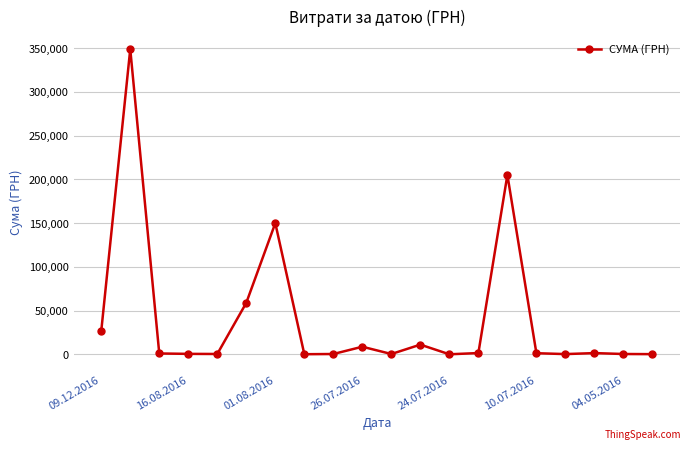

What is the maximum value shown in the chart?

348965.9